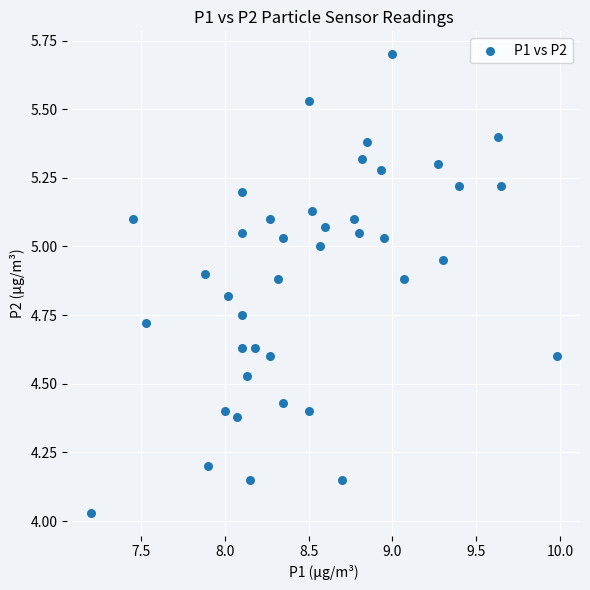

What is the range of X values (max minus min)?

2.8